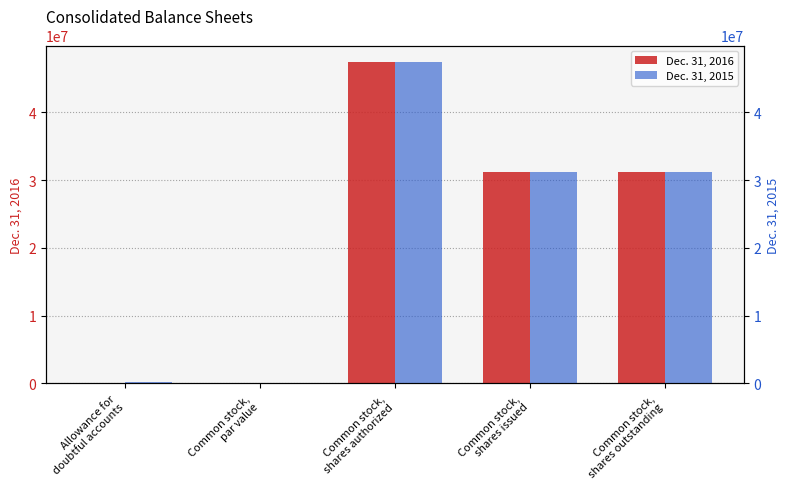

Read the Dec. 31, 2016 value at Common stock,
shares outstanding.

31220326.0